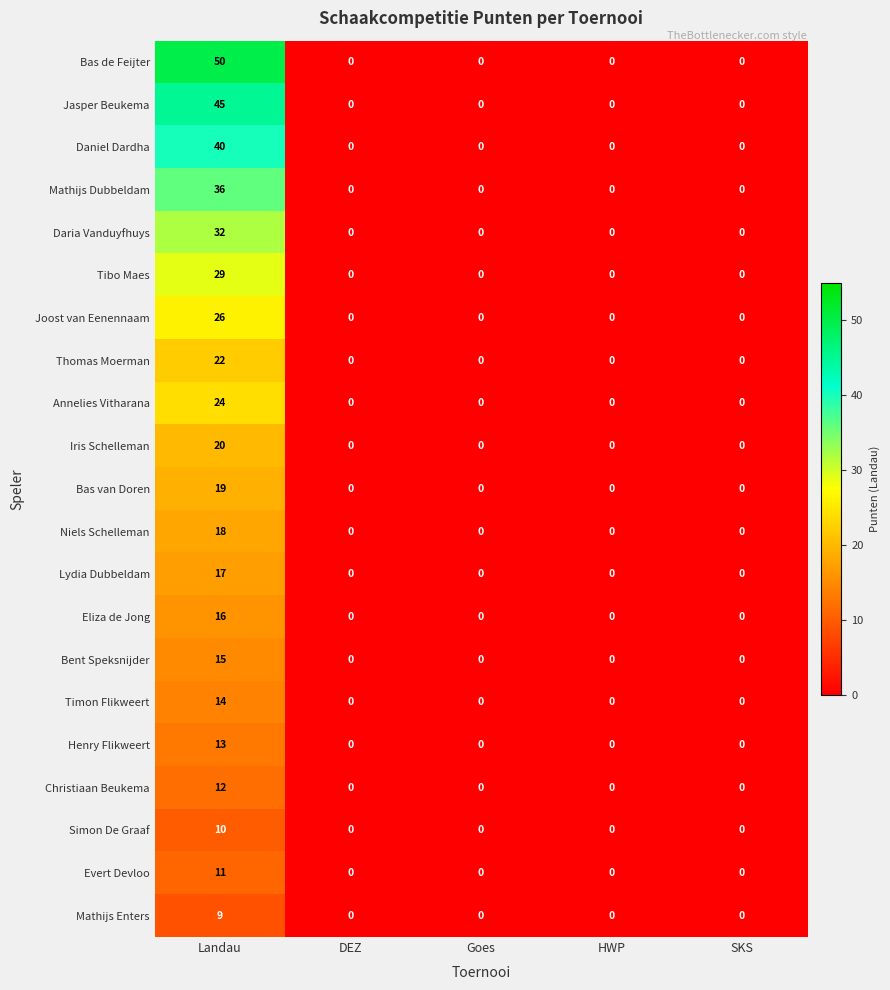

Count the number of data series in this chart.

21